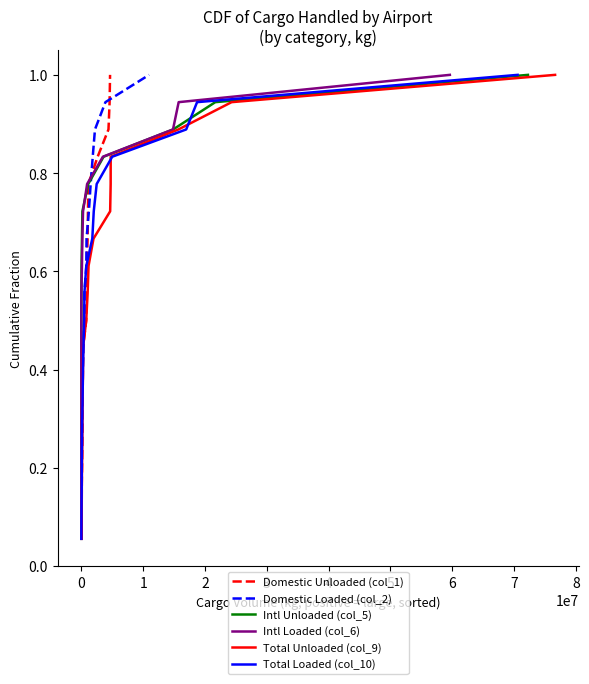

What is the difference between the maximum and minimum values in the Total Unloaded (col_9) series?

0.9